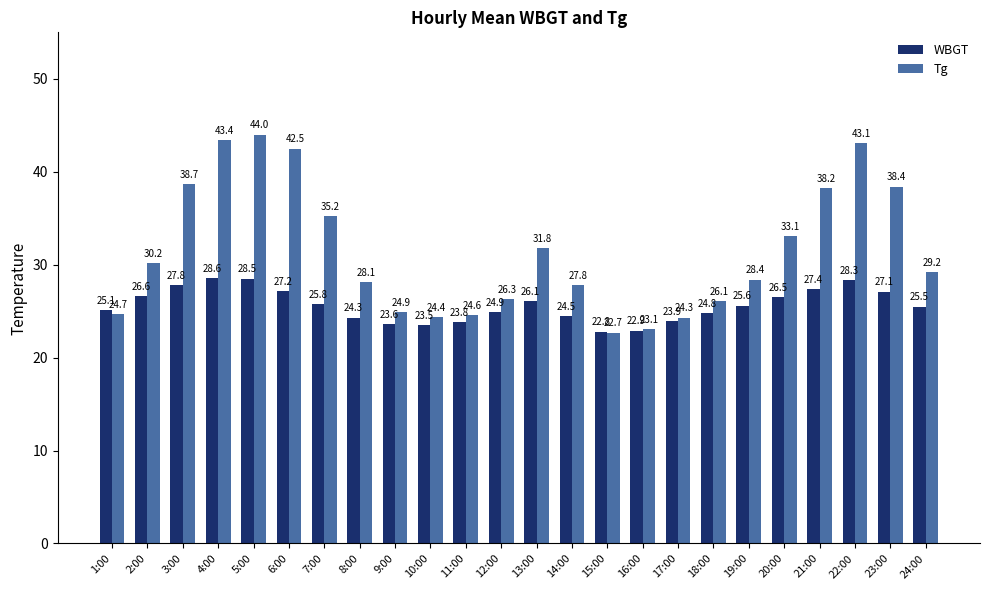

How many data points does each series have?

24